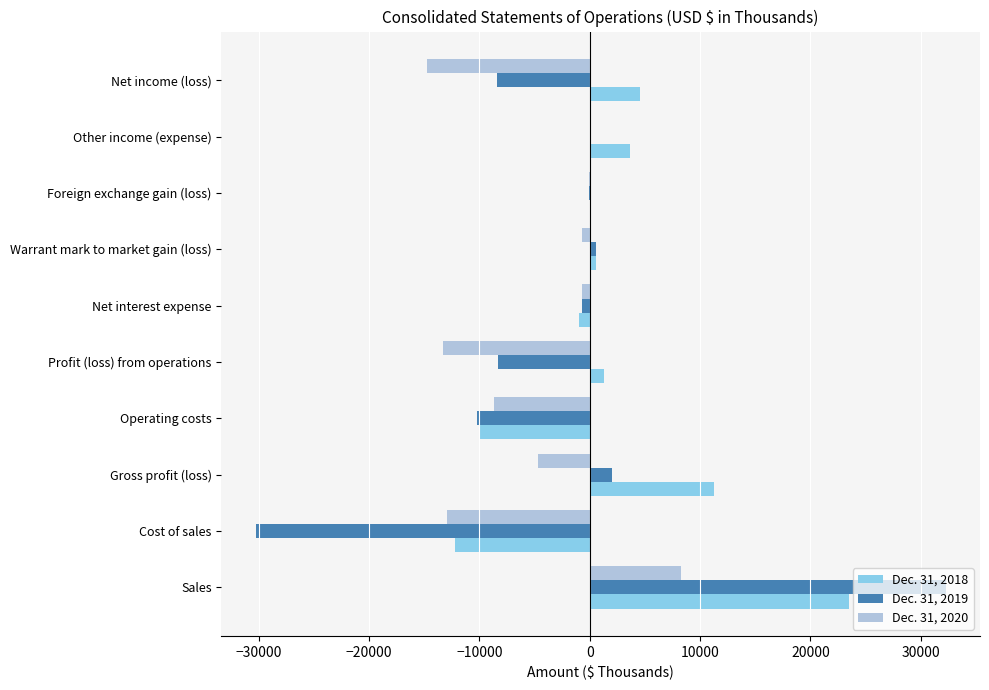

The value of Dec. 31, 2018 at Cost of sales is -4364. True or false?

False